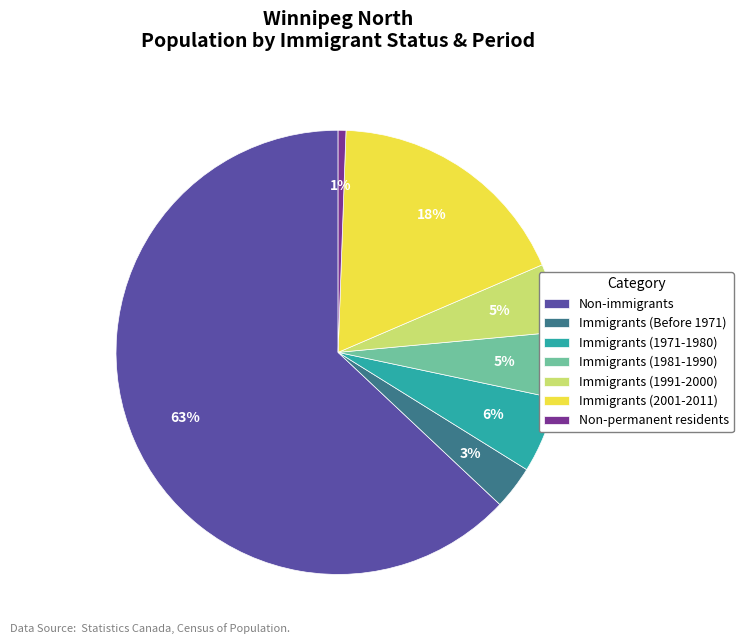

Count the number of slices in the pie.

7